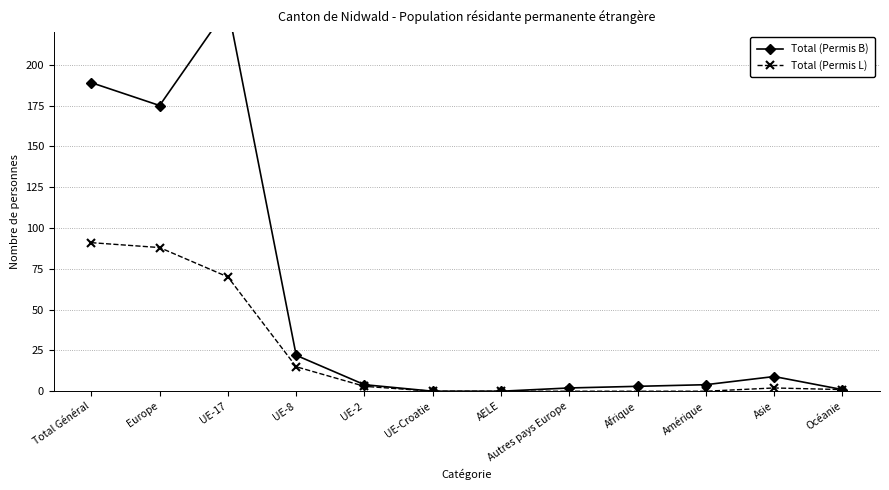

At which category does Total (Permis L) reach its first local peak?

Asie